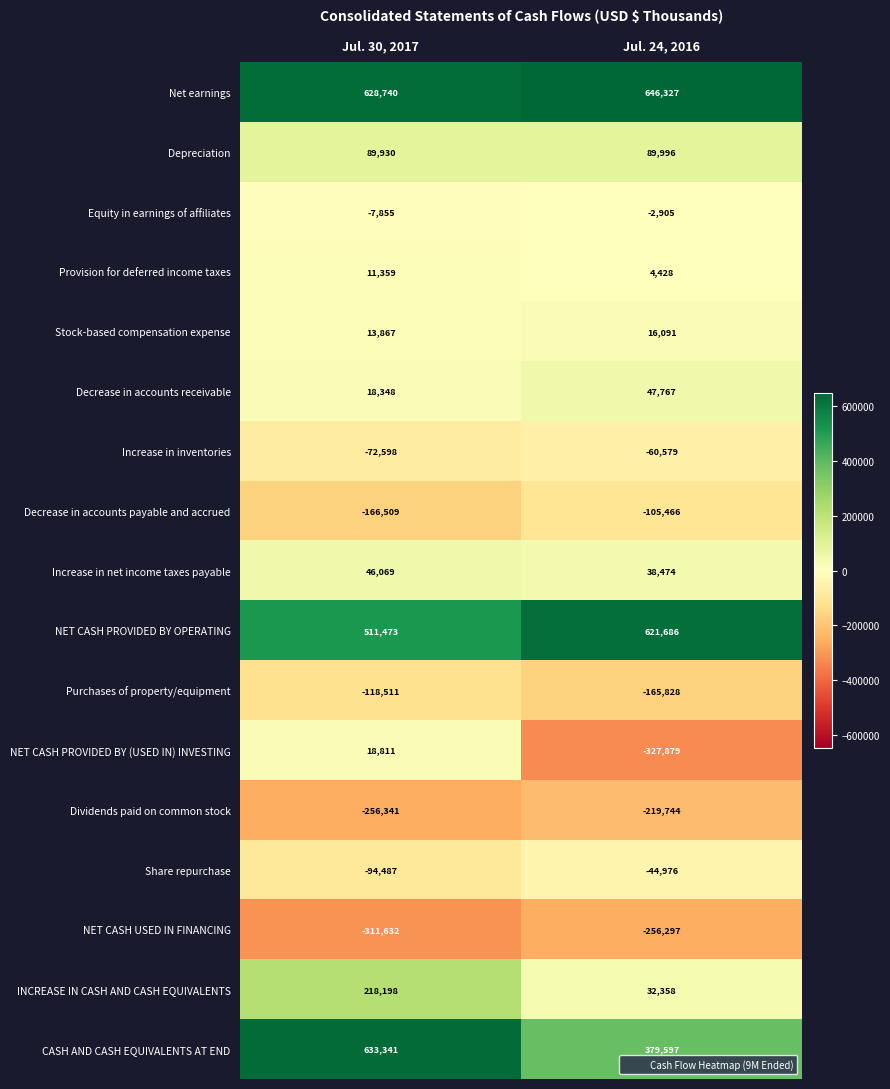

What is the smallest value displayed?

-327879